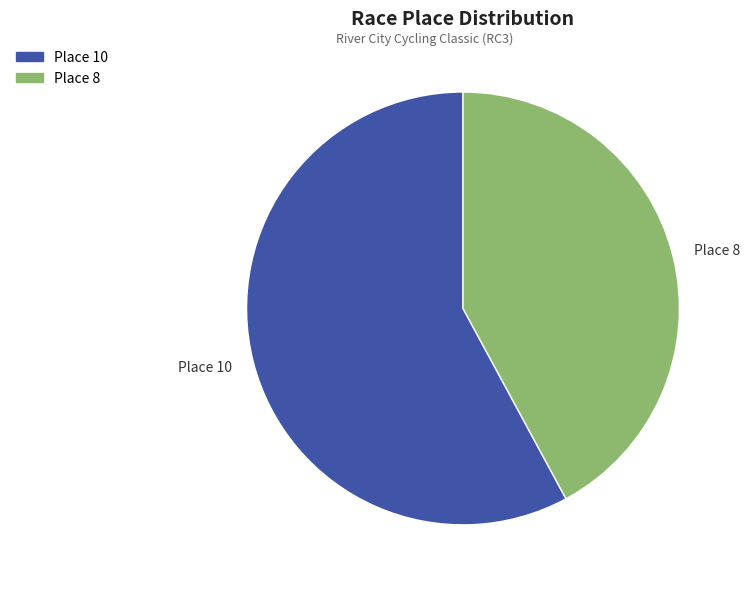

Which slice is the largest?

Place 10